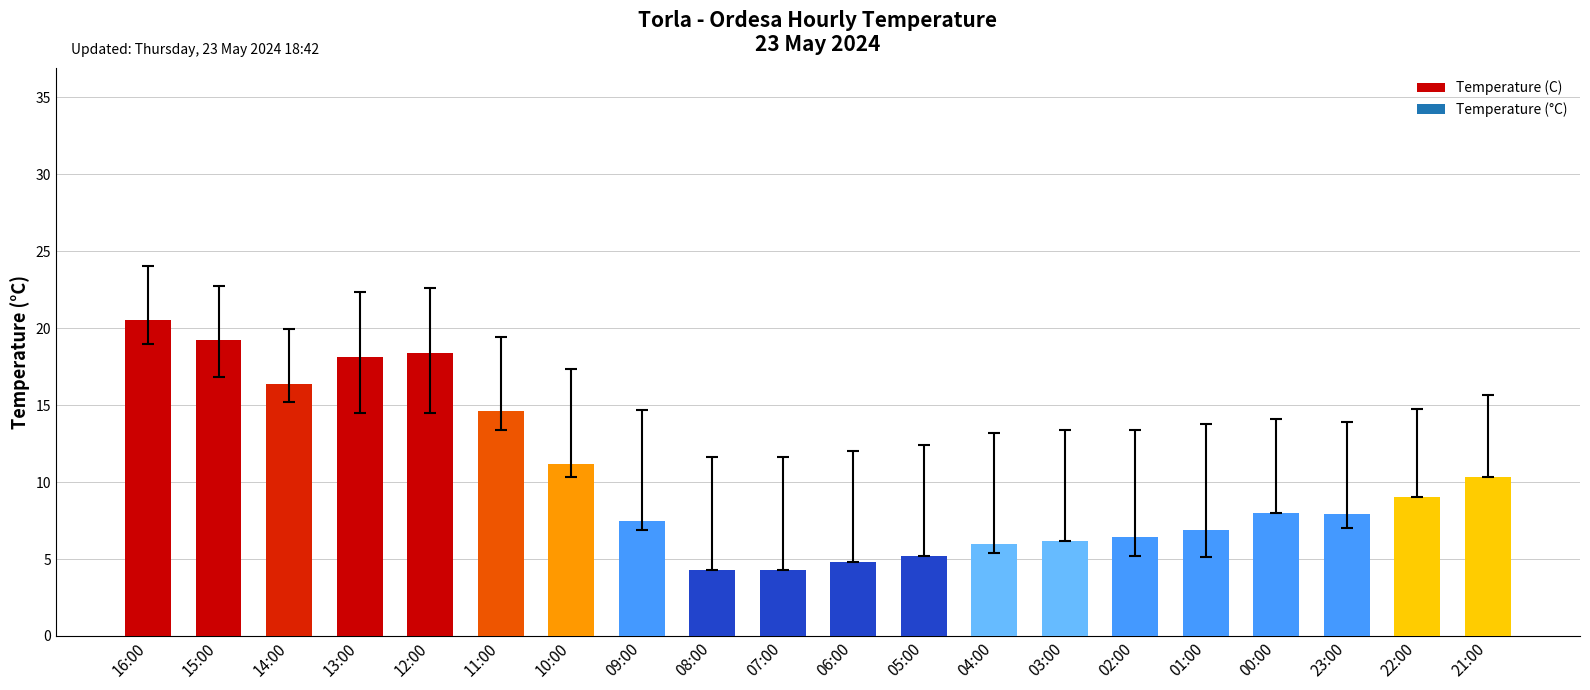

What is the difference between the maximum and minimum values?

16.2